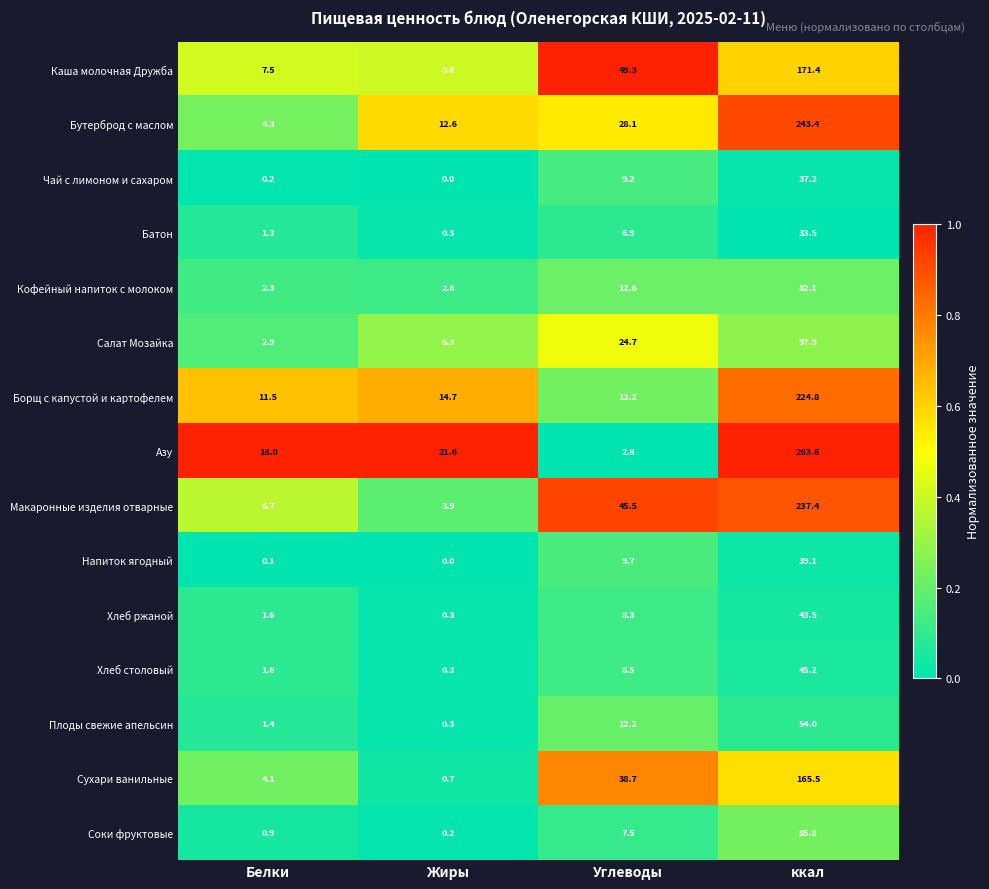

Where does the Макаронные изделия отварные series first go above 45?

Углеводы